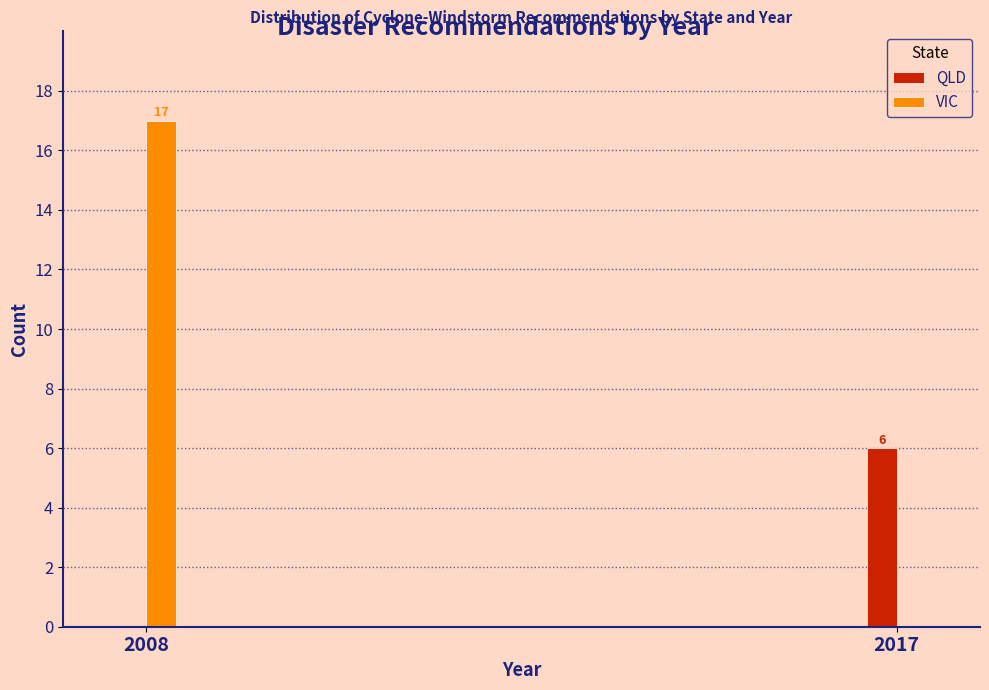

Reading right to left, transcribe all the data shown in this chart.

QLD: 2017=6	2008=0
VIC: 2017=0	2008=17